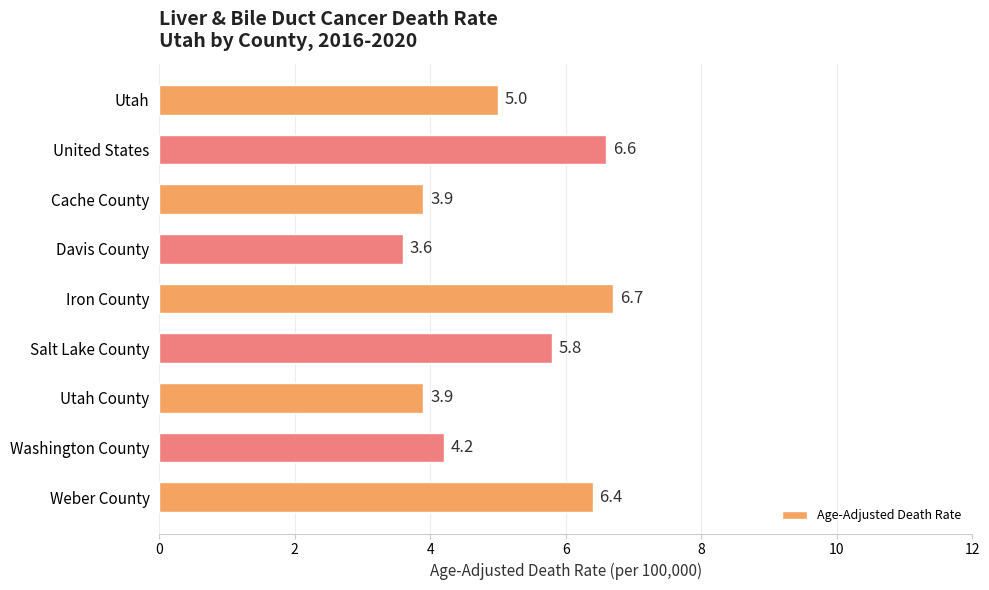

At which category does the chart reach its peak across all series?

Iron County